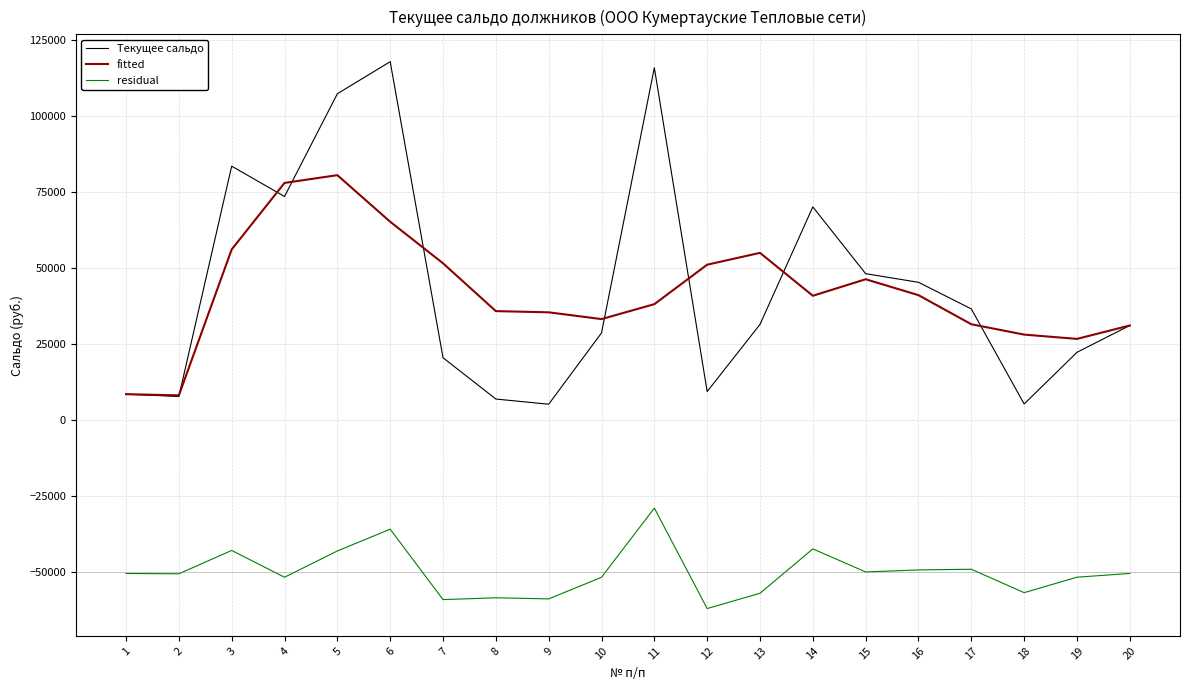

Where does the residual series first go above -50453?

3